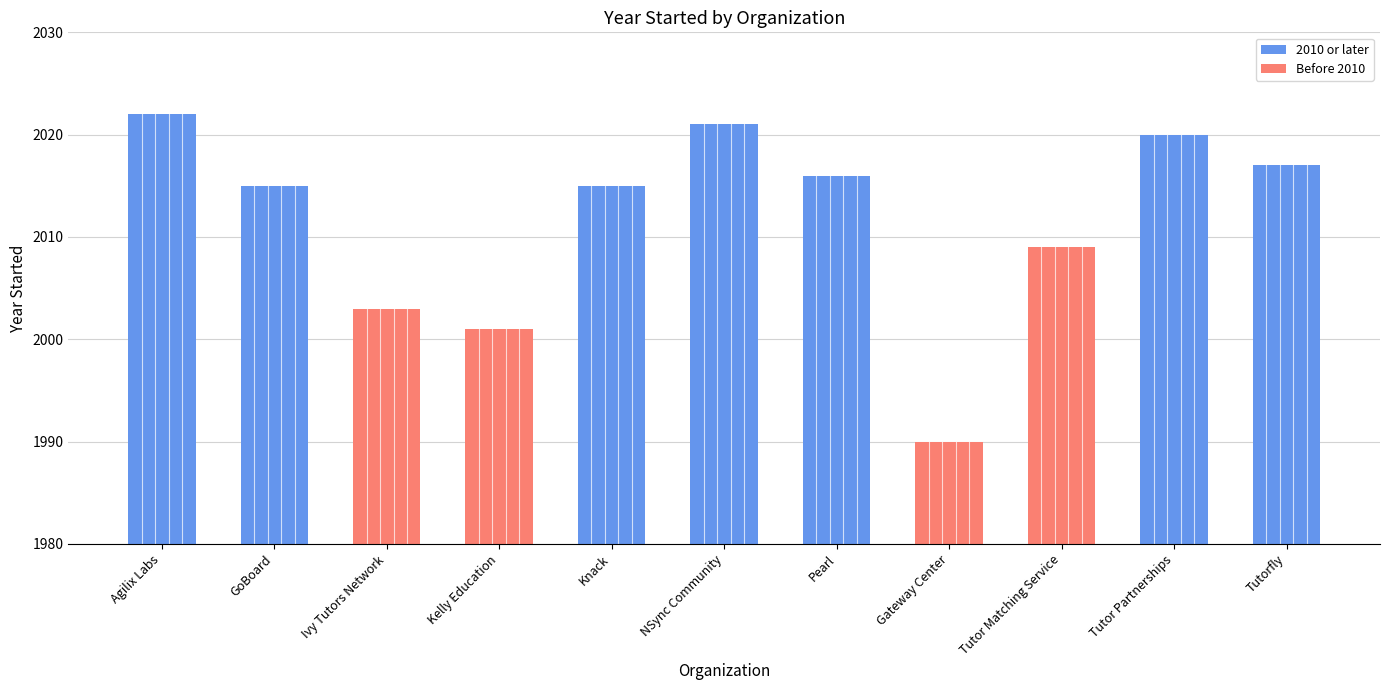

What is the label of the 1st bar from the left?

Agilix Labs